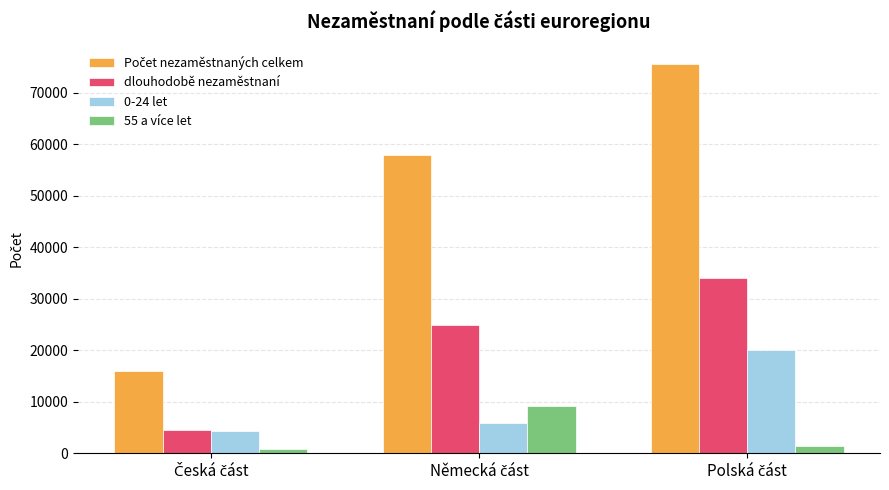

Where is 55 a více let nearest to the value 4991?

Polská část